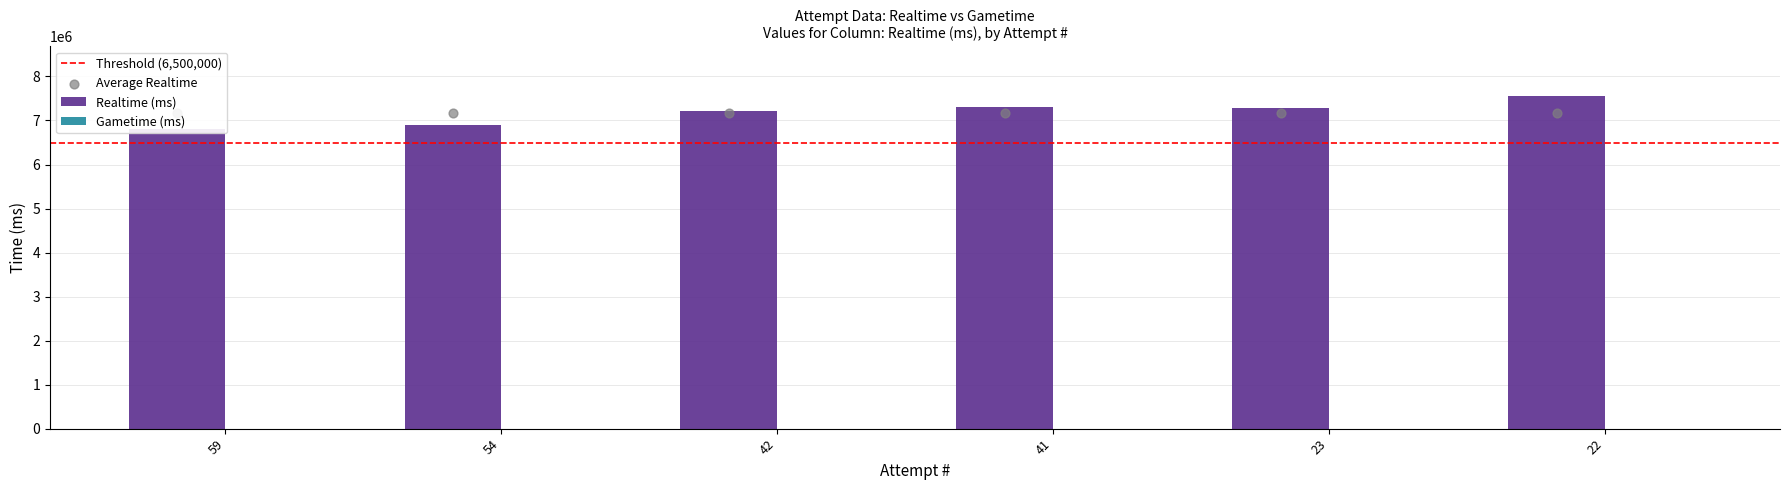

At which category is the sum across all series the highest?

22